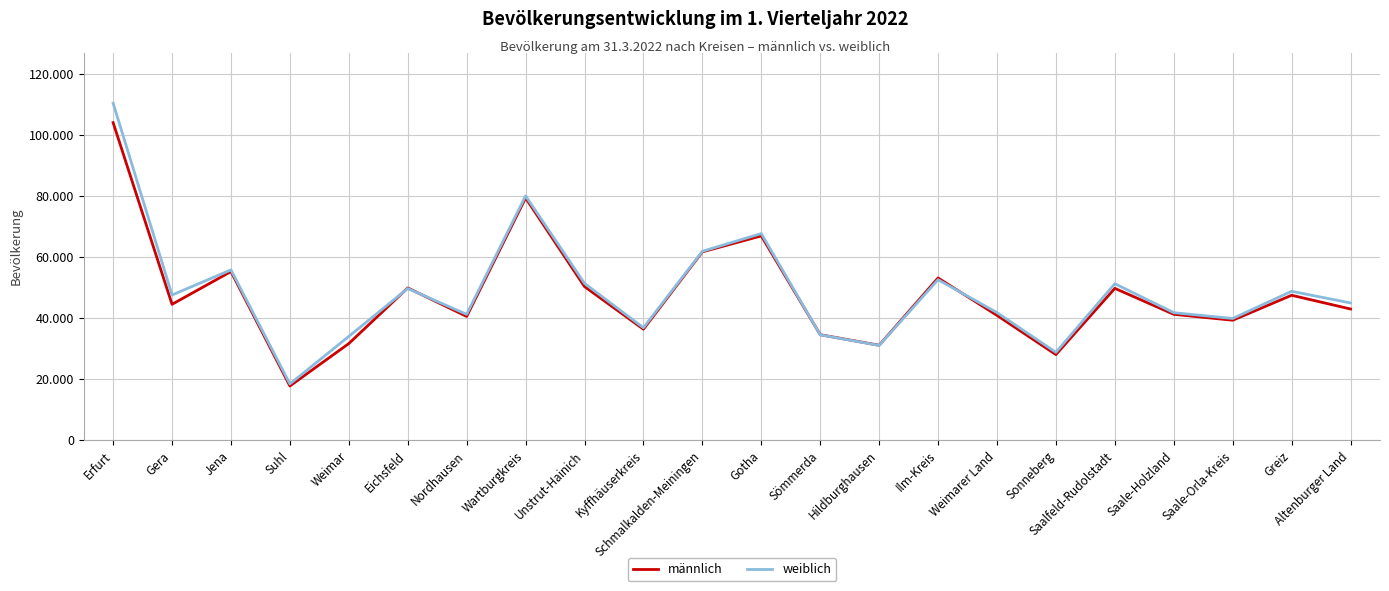

Rank the series by their maximum value, from lowest to highest.

männlich, weiblich